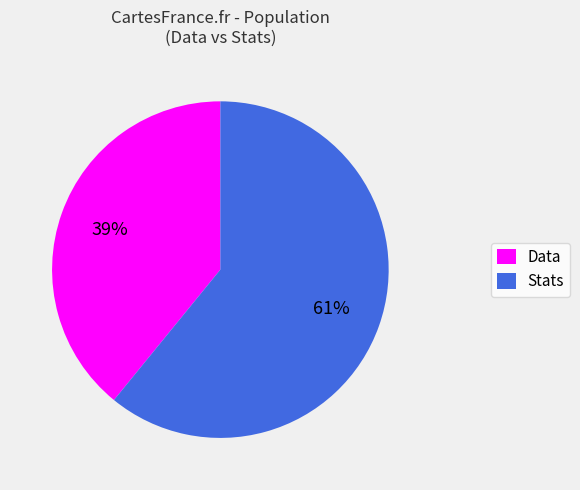

Count the number of slices in the pie.

2